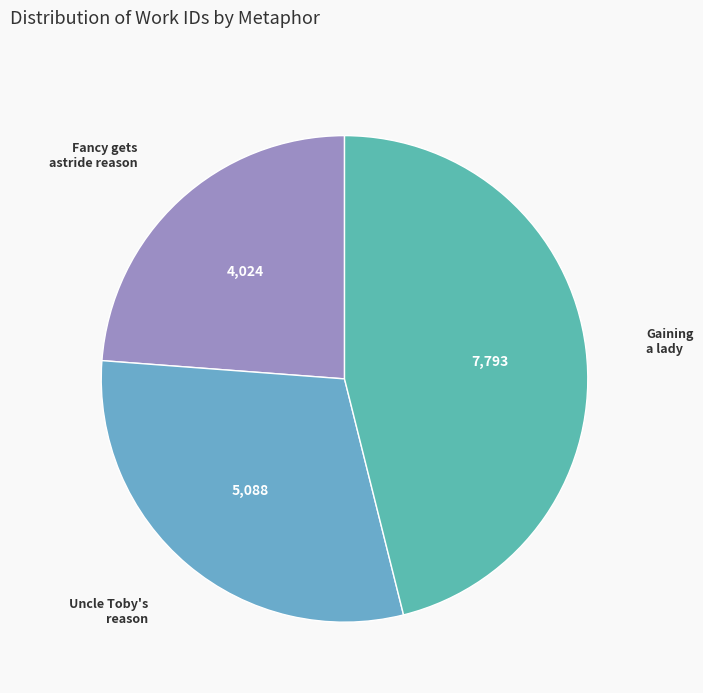

Rank the categories by value from highest to lowest.

This way of application to gain a lady, Whether they were above my uncle Toby's reason, But when a man's fancy gets astride on reason